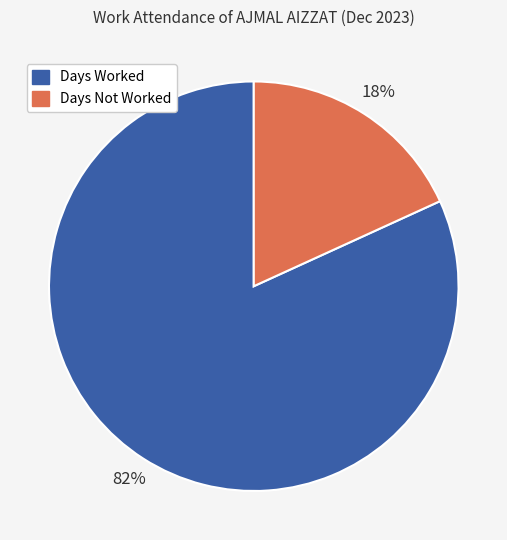

Which slice is the smallest?

Days Not Worked